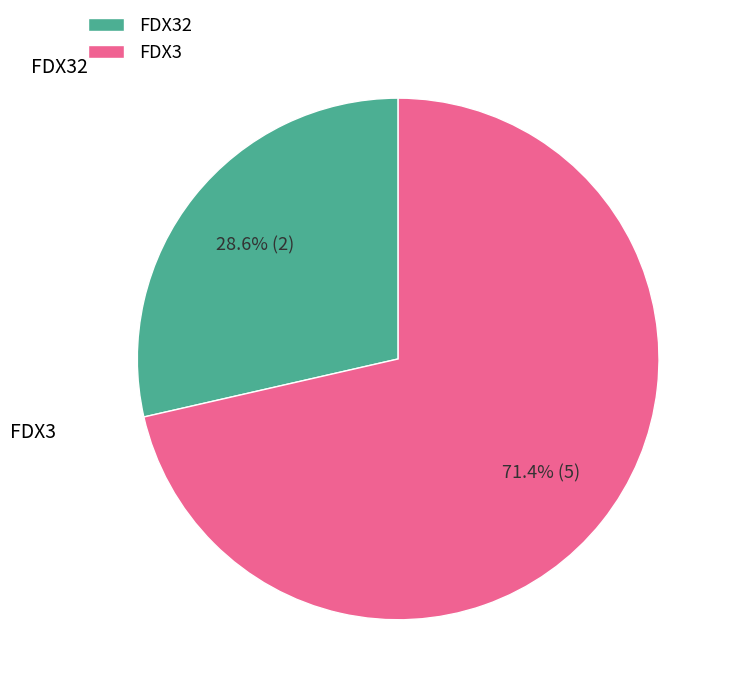

True or false: FDX3 accounts for 64% of the total.

False